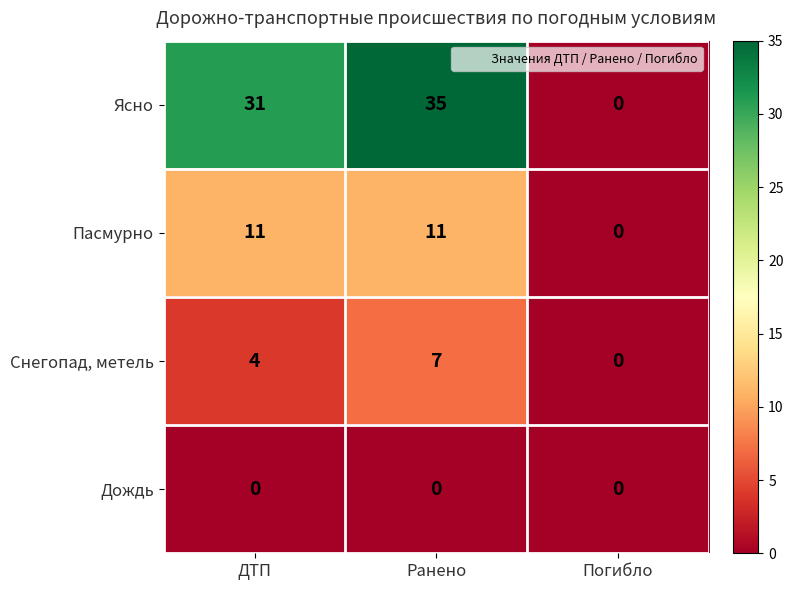

Where is Пасмурно nearest to the value 5?

Погибло